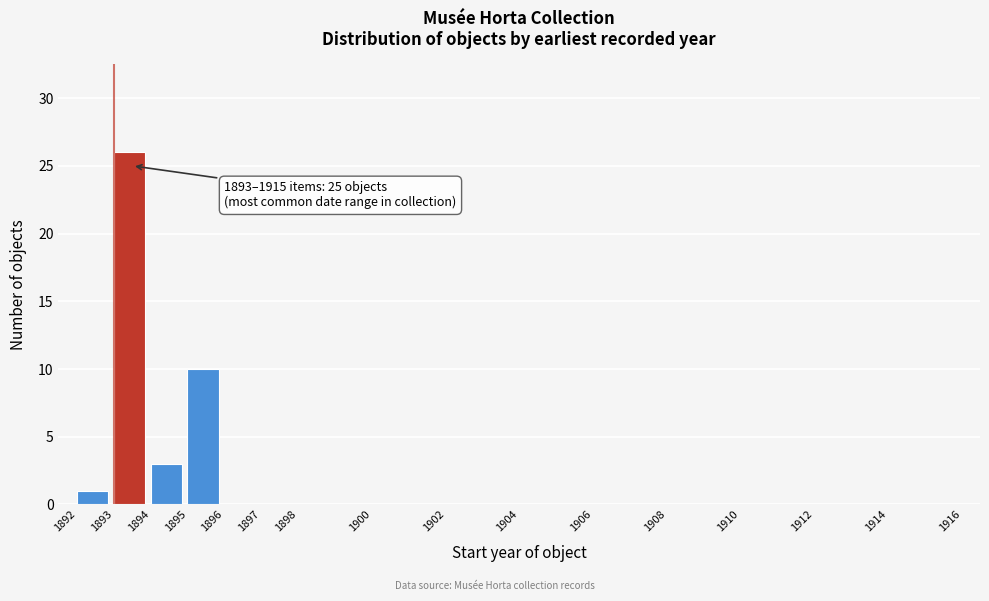

Over which range of the x-axis is the bar tallest?

1893 to 1894